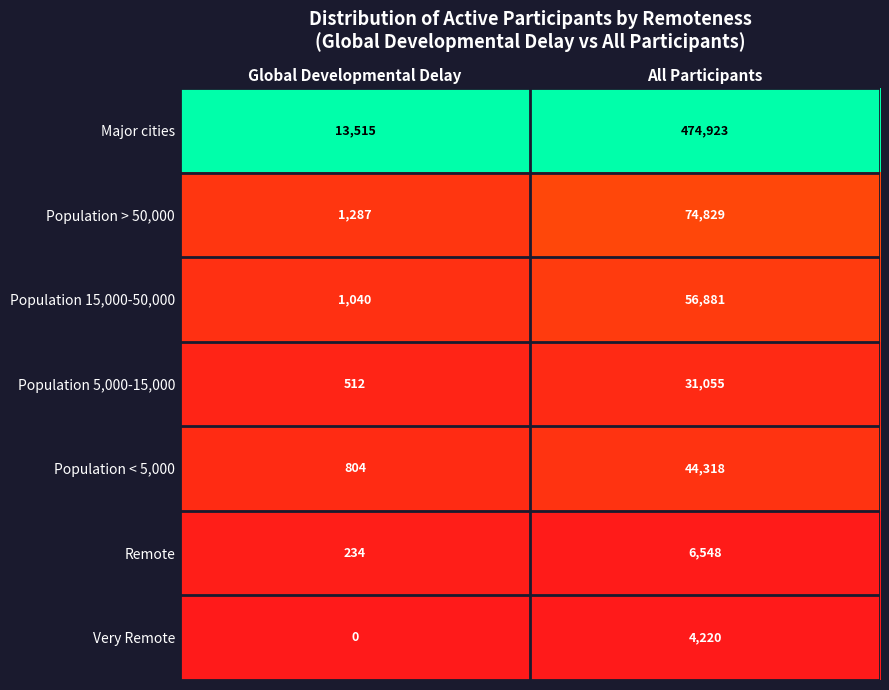

Which series changed the most between Global Developmental Delay and All Participants?

Major cities